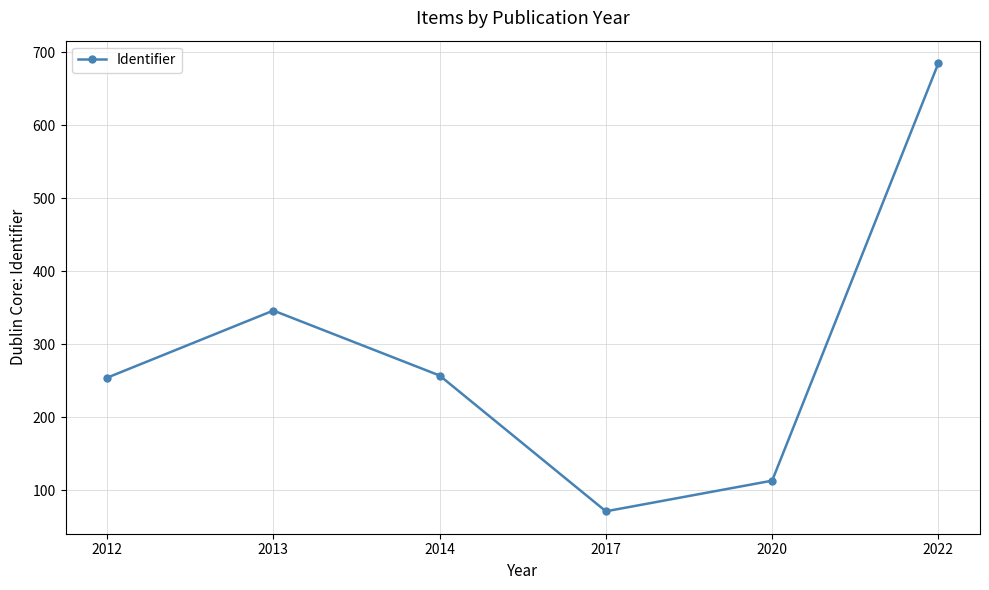

What is the change in value from 2020 to 2022?

+572